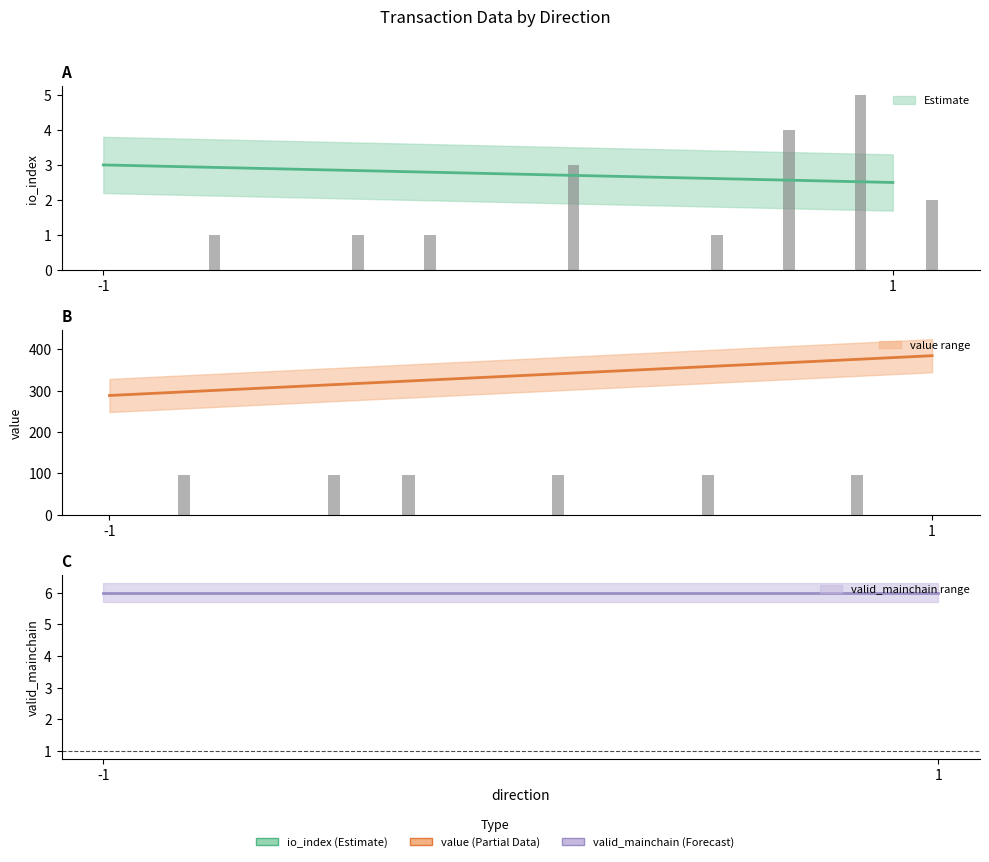

Which series has the largest total across all categories?

value